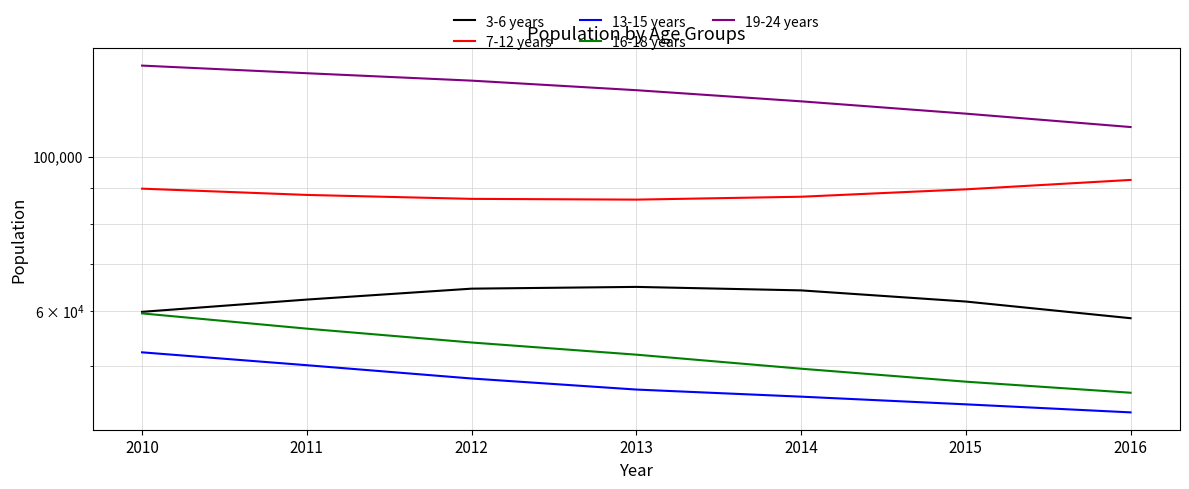

At which category is the sum across all series the highest?

2010